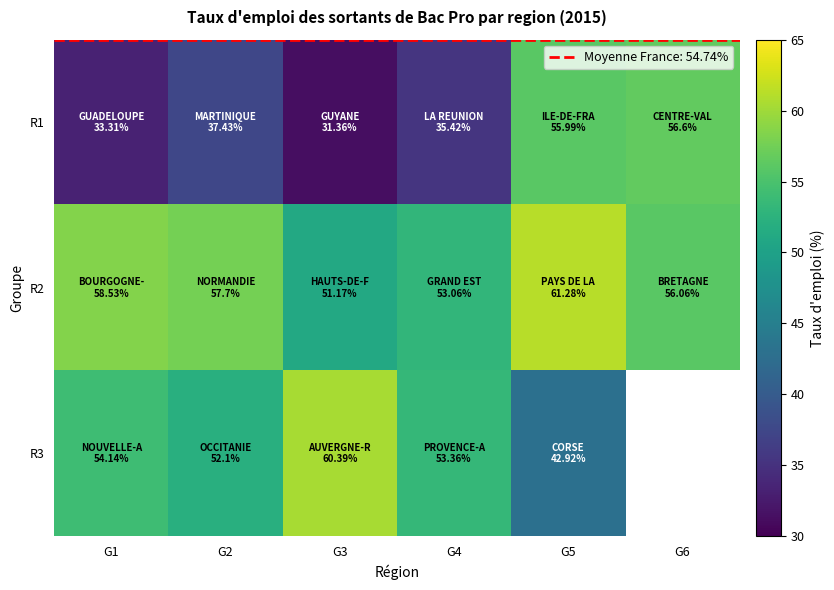

How many data points in R2 are above 57?

3